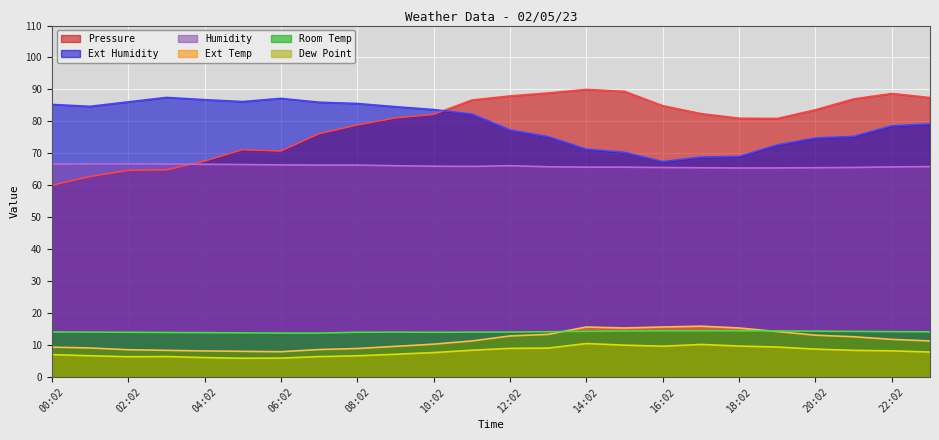

What is the label of the 20th point from the right?

04:02